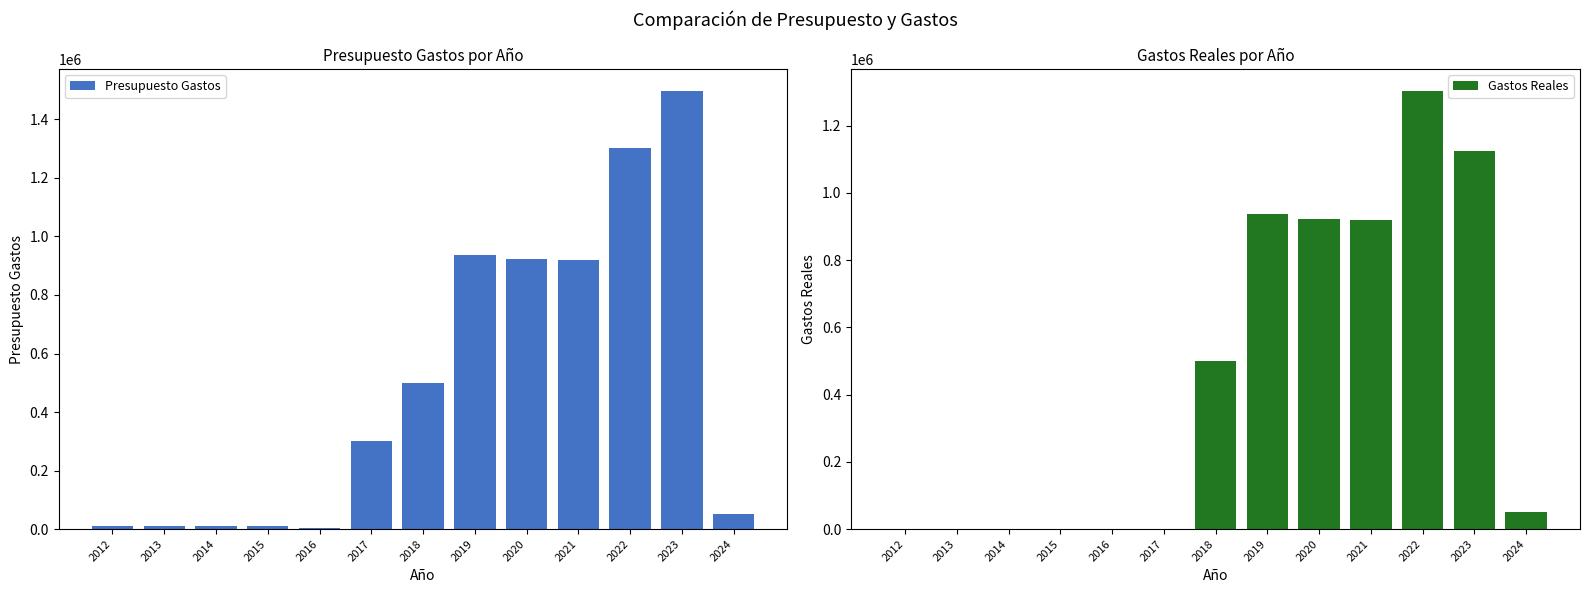

Is the value of Presupuesto Gastos at 2021 greater than the value of Gastos Reales at 2014?

Yes